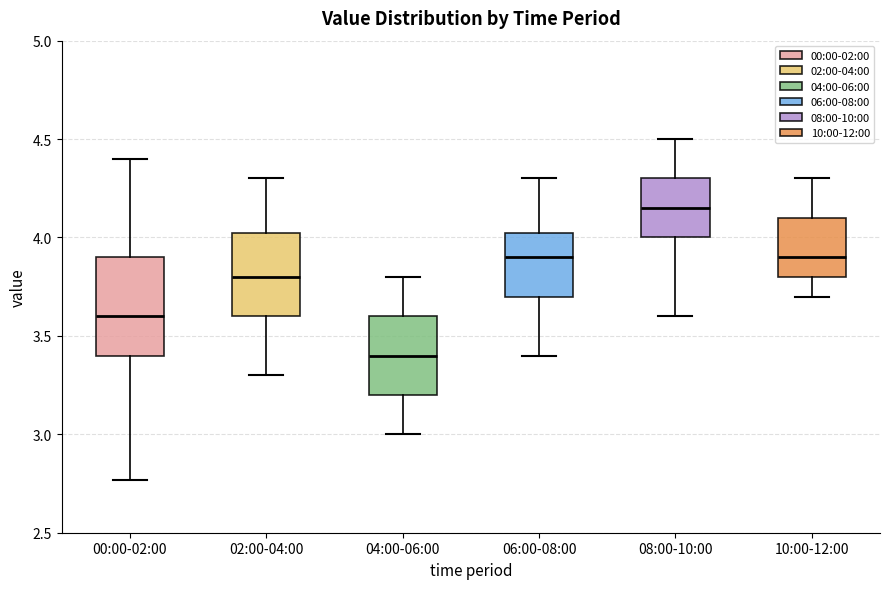

Comparing the boxes themselves (not the whiskers), which one is the tallest?

00:00-02:00